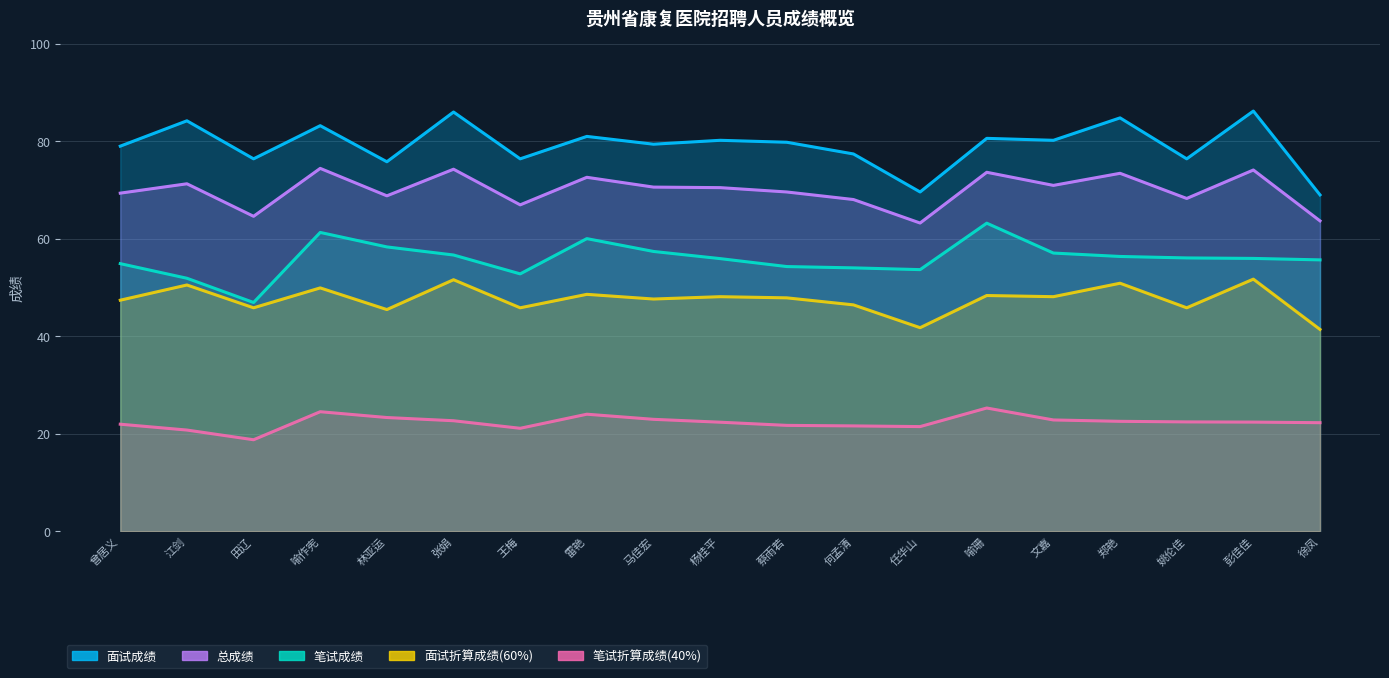

Which series has the largest total across all categories?

面试成绩